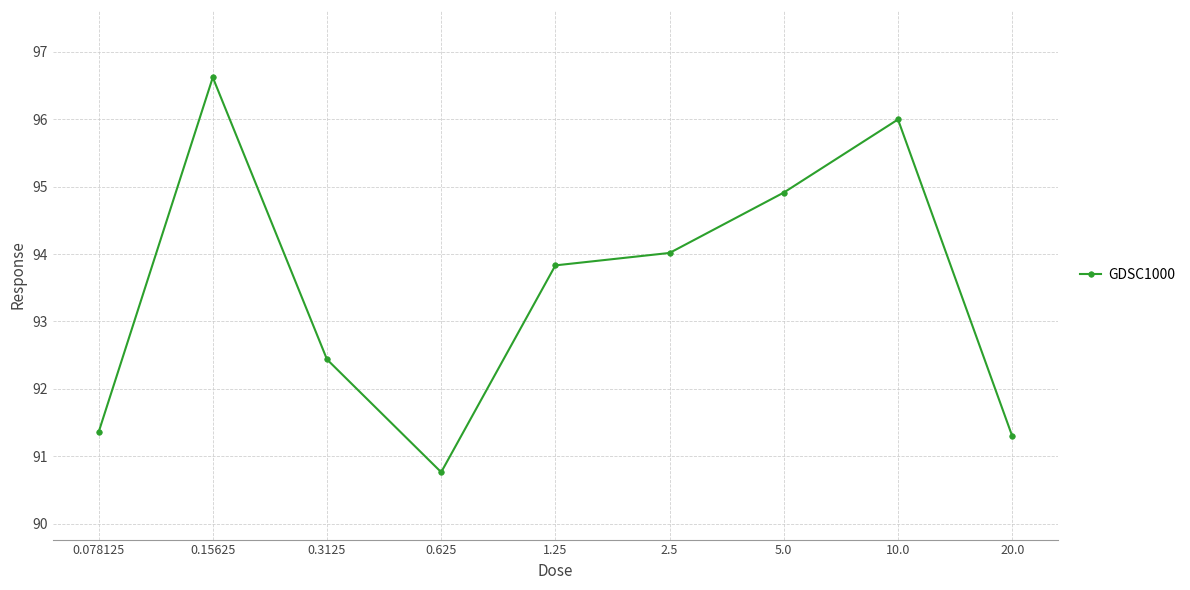

True or false: there are more than 1 points higher than both neighbors.

True